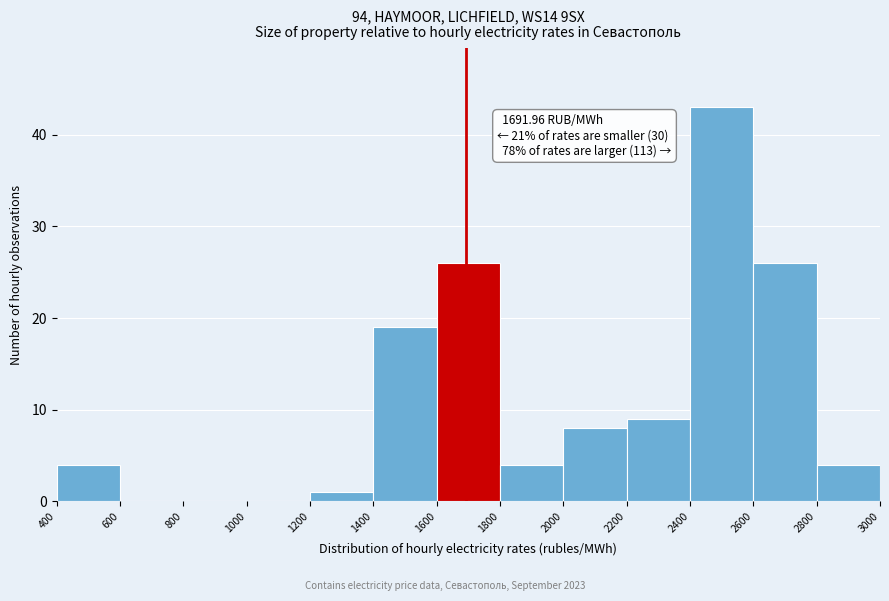

Which range on the x-axis has the tallest bar?

2400 to 2600